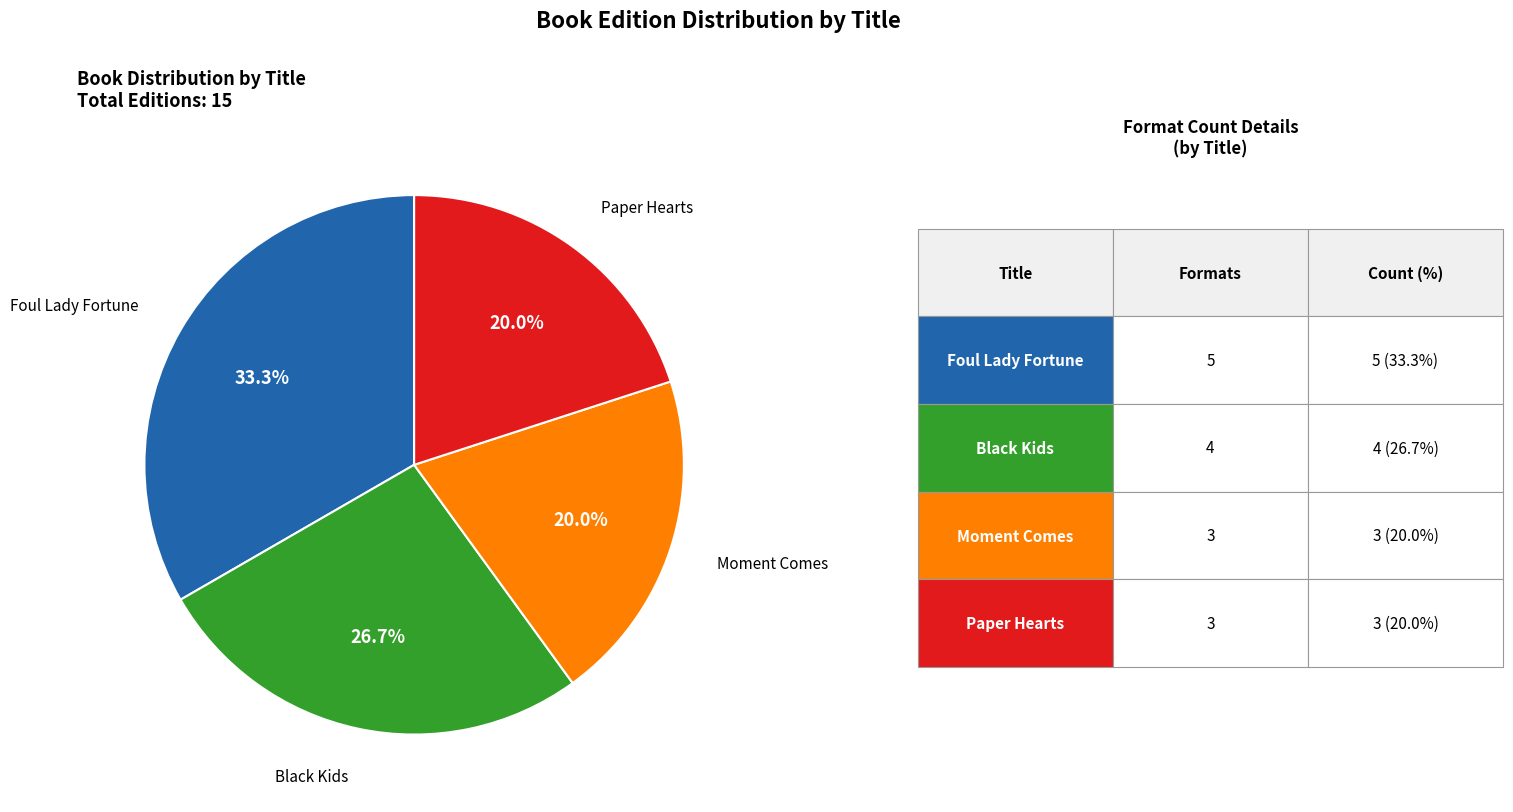

Is there any slice that represents more than half of the pie?

No